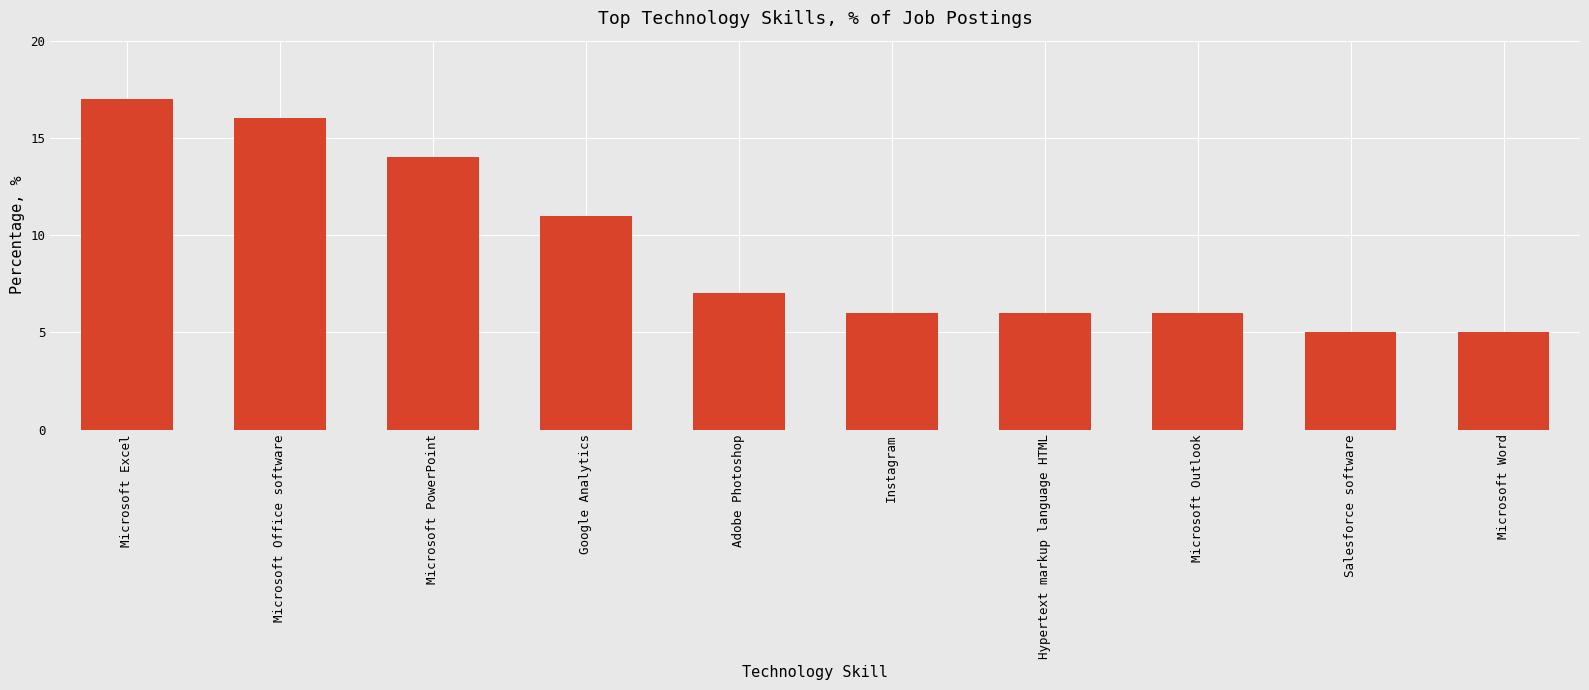

Approximately how many times larger is the value at Microsoft Outlook compared to Microsoft Word?

1.2